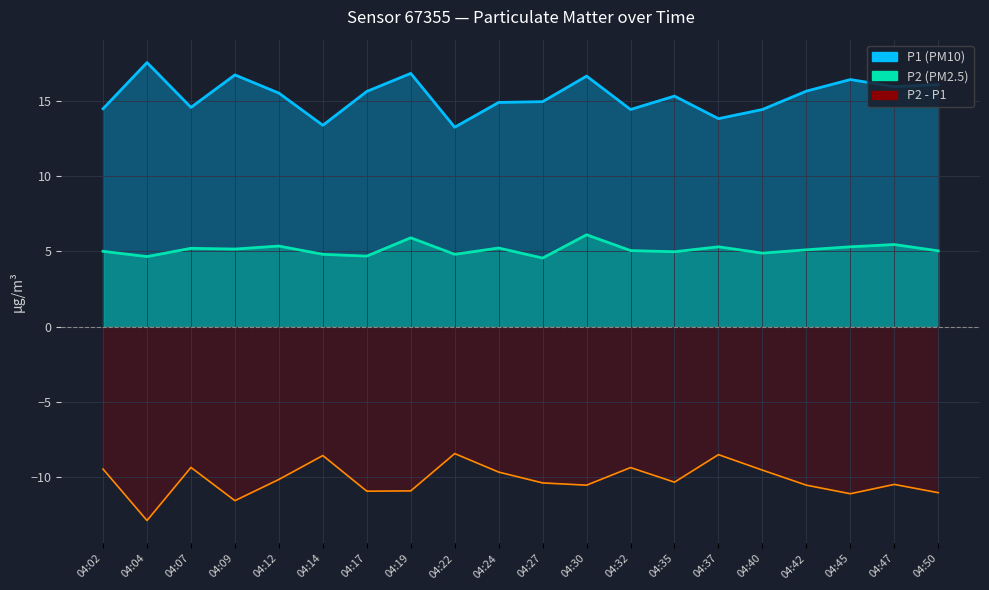

What is the value of the P1 point at the 12th from the left?

16.6